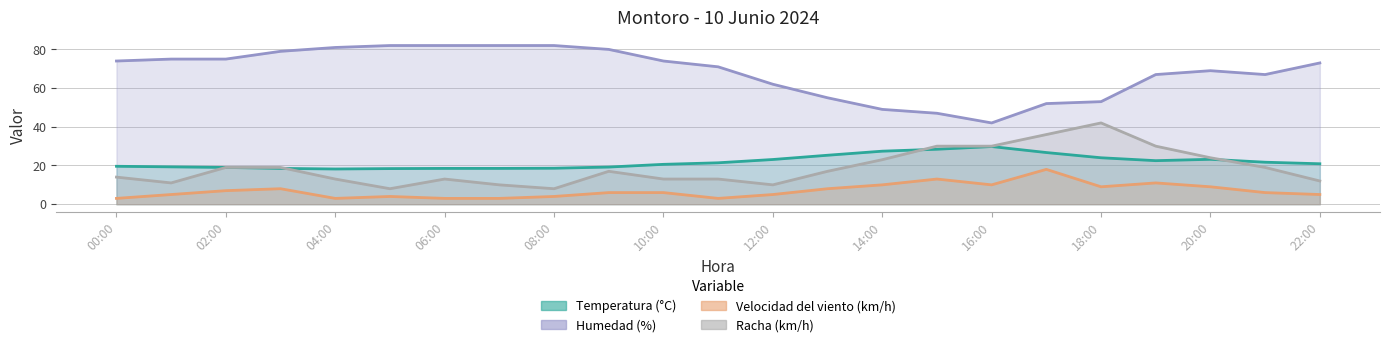

At which category does Temperatura (°C) reach its first local valley?

04:00